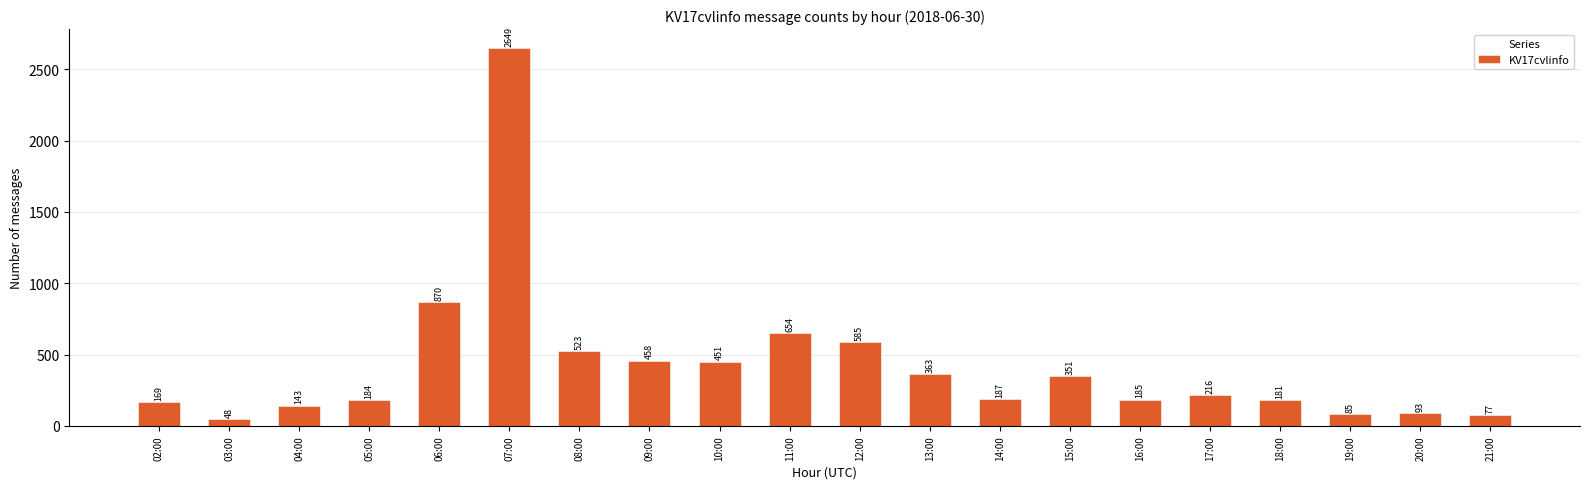

Reading left to right, what are all the values shown in this chart?

02:00=169	03:00=48	04:00=143	05:00=184	06:00=870	07:00=2649	08:00=523	09:00=458	10:00=451	11:00=654	12:00=585	13:00=363	14:00=187	15:00=351	16:00=185	17:00=216	18:00=181	19:00=85	20:00=93	21:00=77